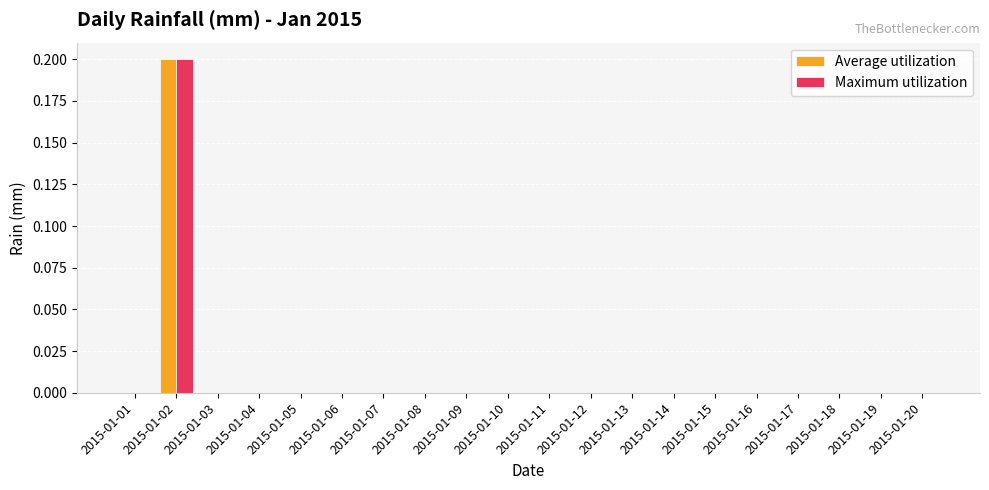

How many groups of bars are there?

20